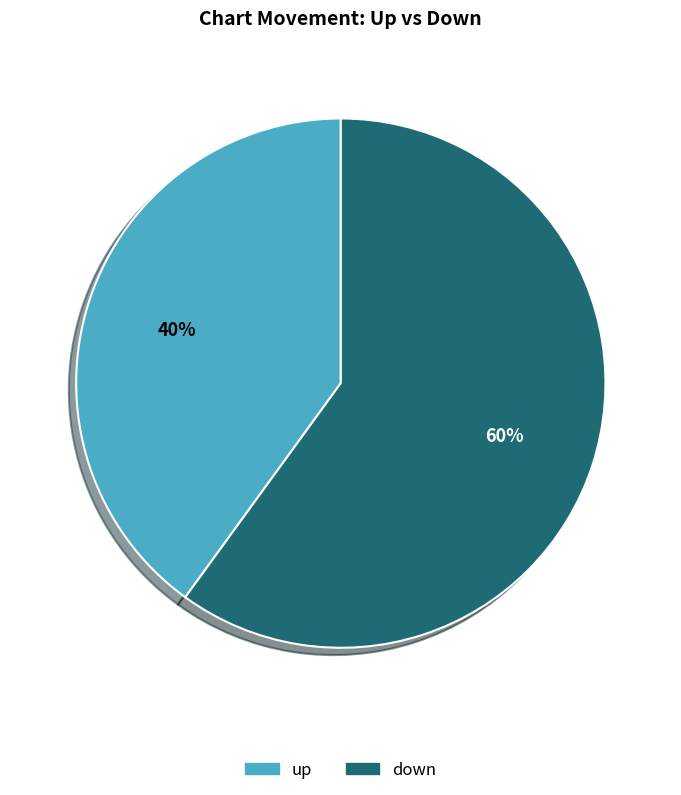

Is up the majority of the pie?

No